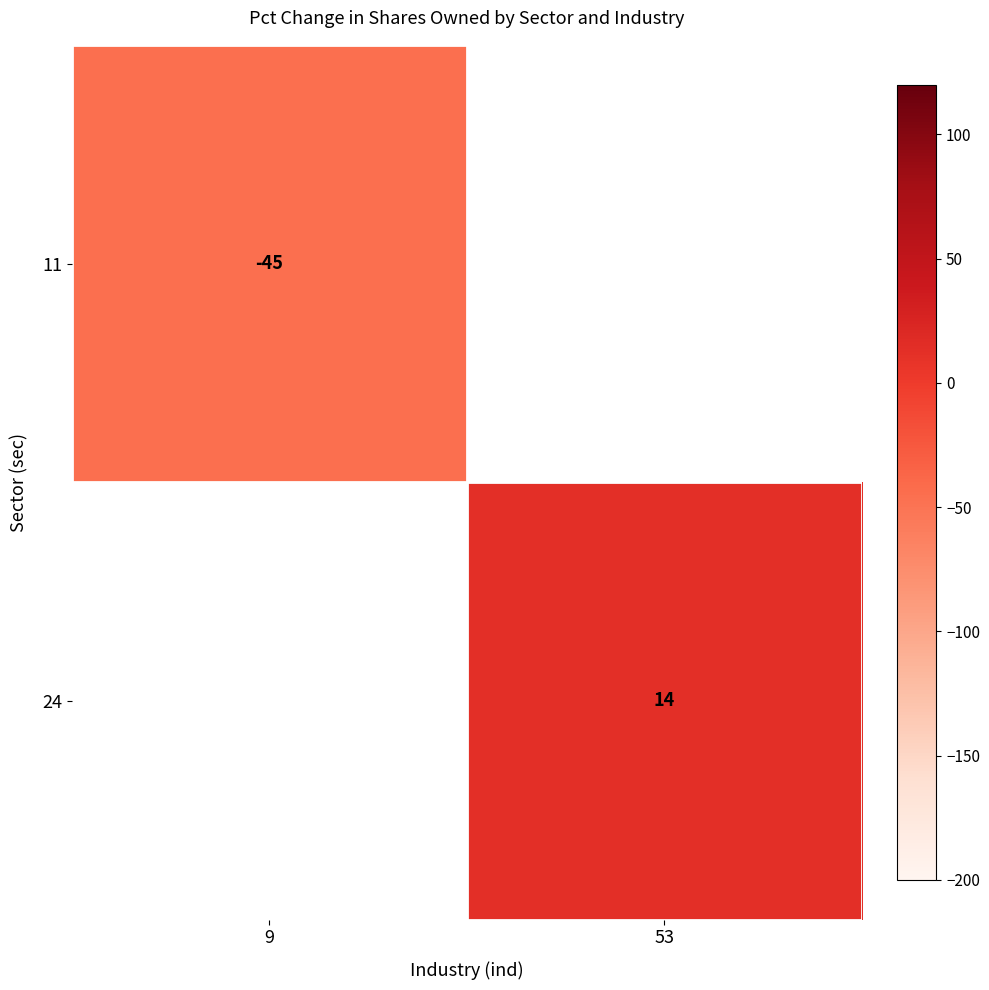

Which label corresponds to the smallest value in the chart?

9